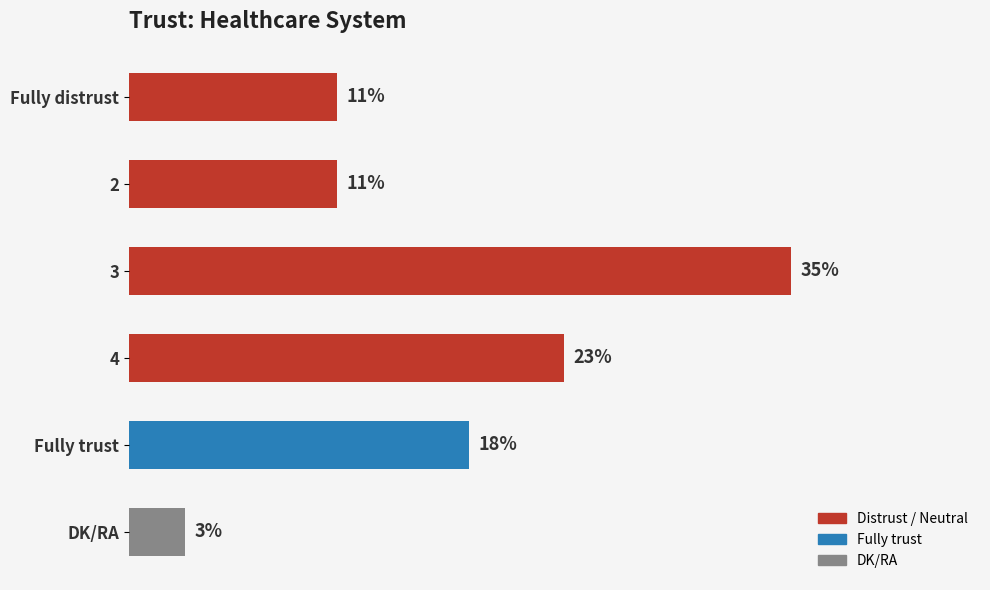

Which category has the lowest value across all series?

DK/RA